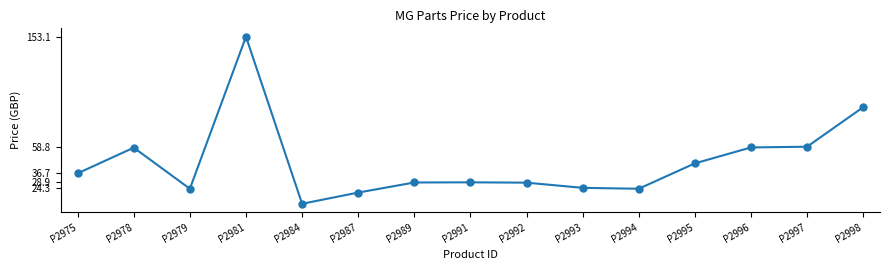

What is the ratio of the value at P2995 to the value at P2979?

1.9